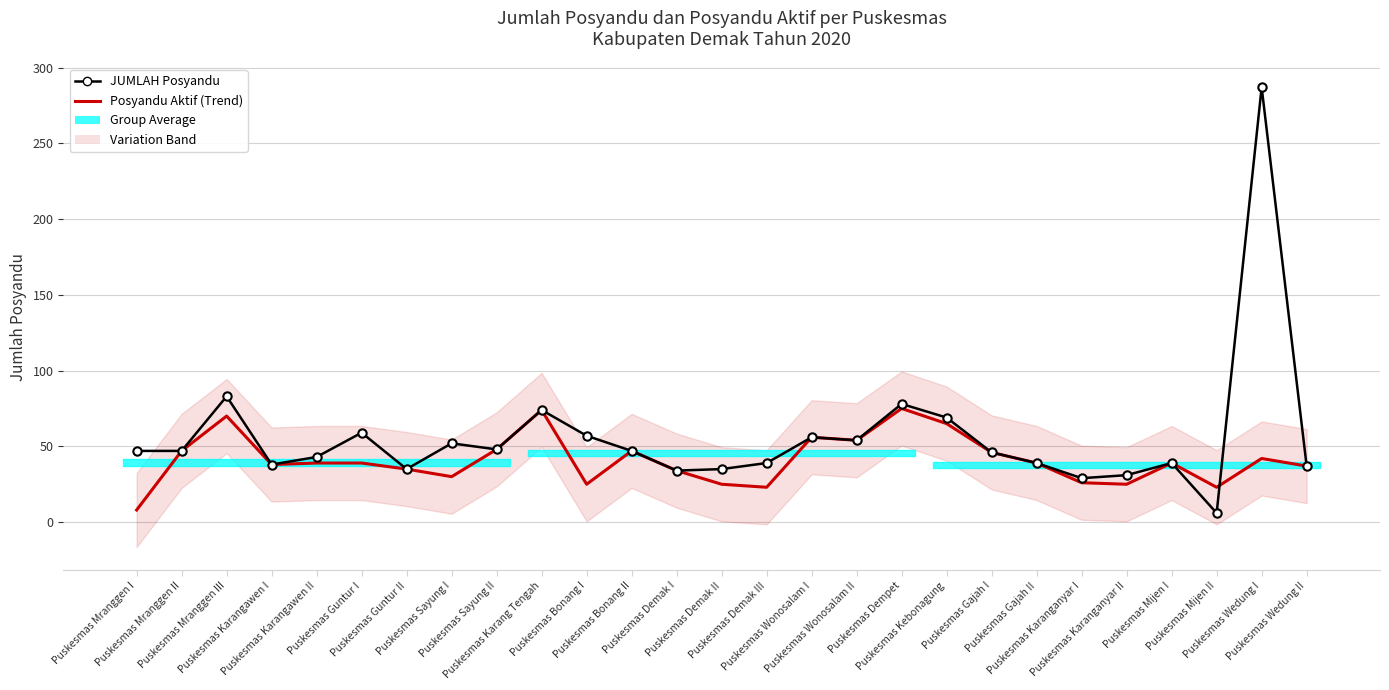

What is the sum of the Posyandu Aktif (Trend) values at Puskesmas Mijen I and Puskesmas Demak III?

62